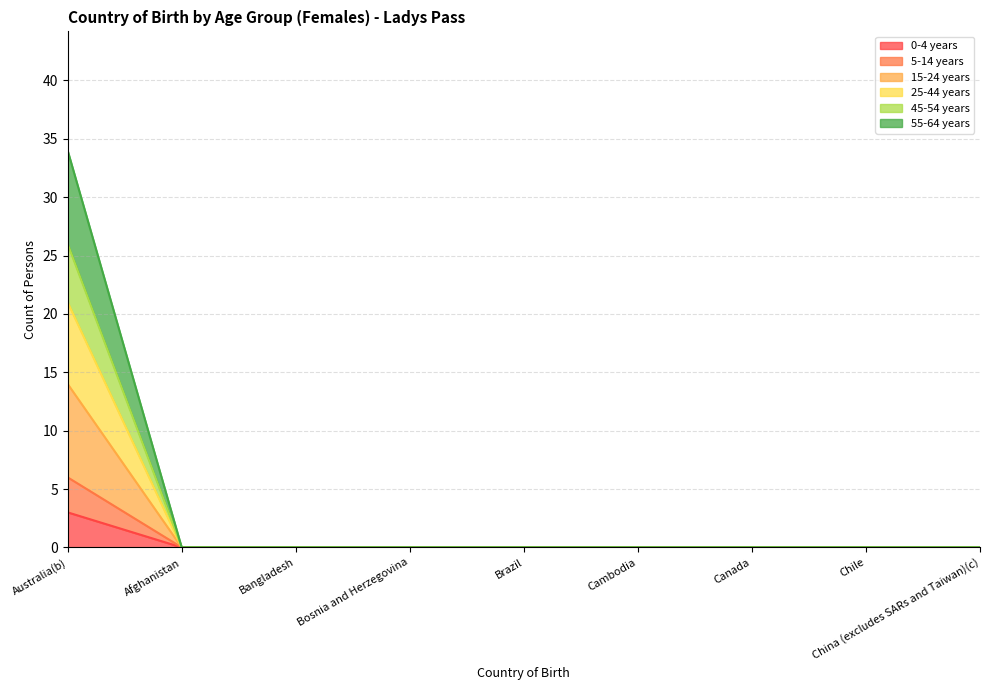

How many data points in 15-24 years are above 0?

1